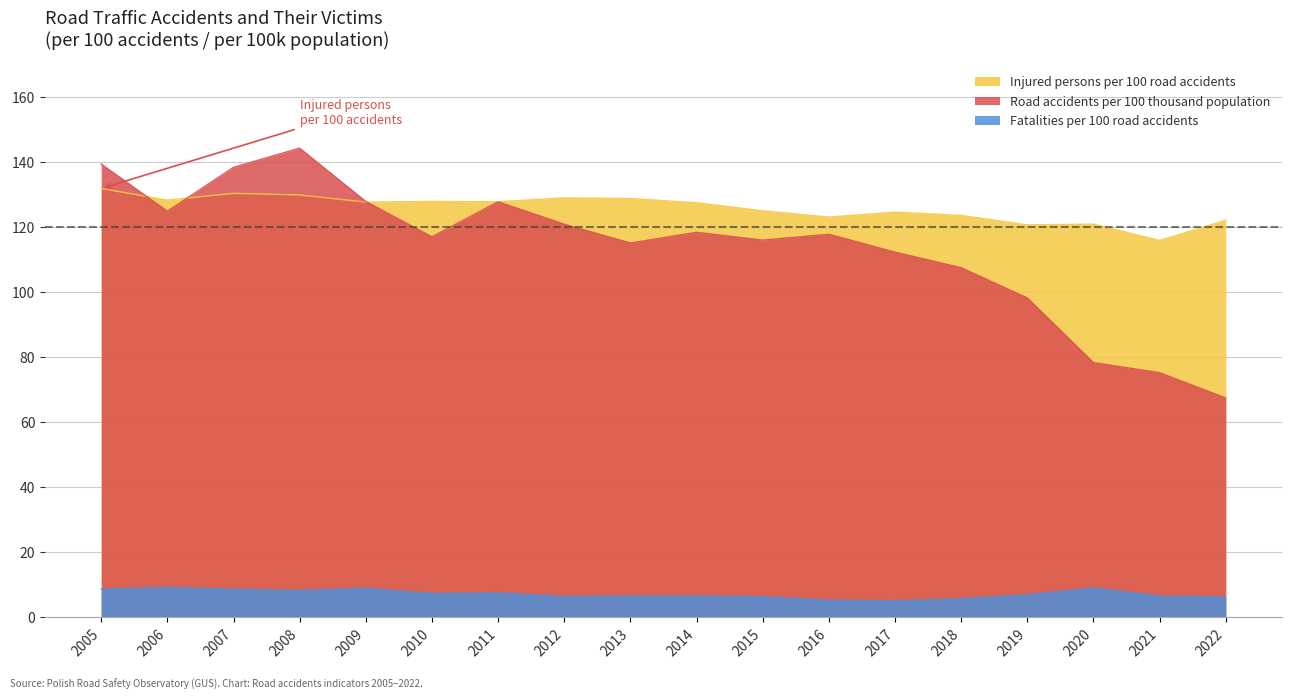

How many series are shown in this chart?

3